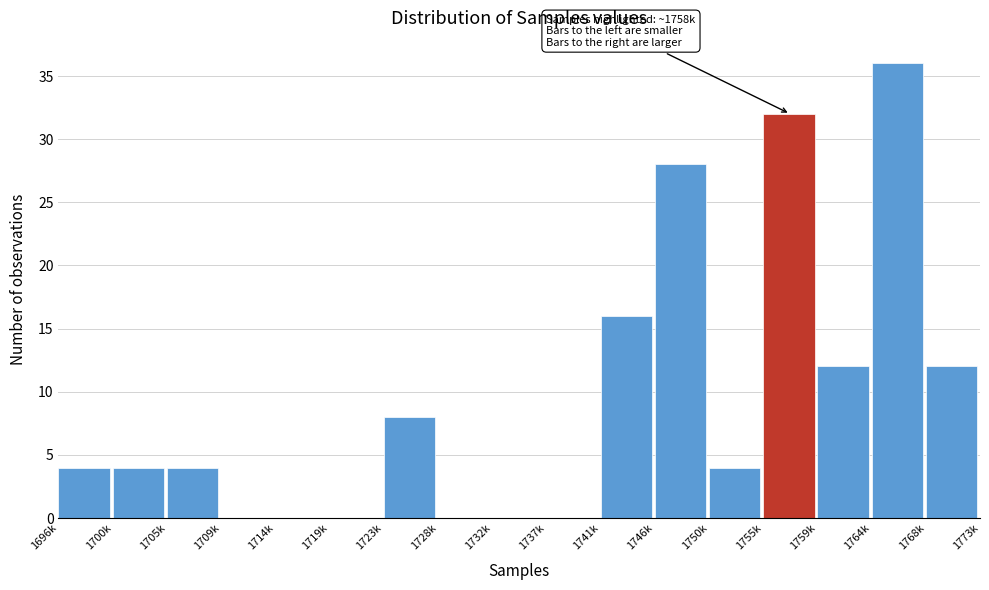

Reading left to right, list all the values displayed in this chart.

1696k=4	1700k=4	1705k=4	1709k=0	1714k=0	1719k=0	1723k=8	1728k=0	1732k=0	1737k=0	1741k=16	1746k=28	1750k=4	1755k=32	1759k=12	1764k=36	1768k=12